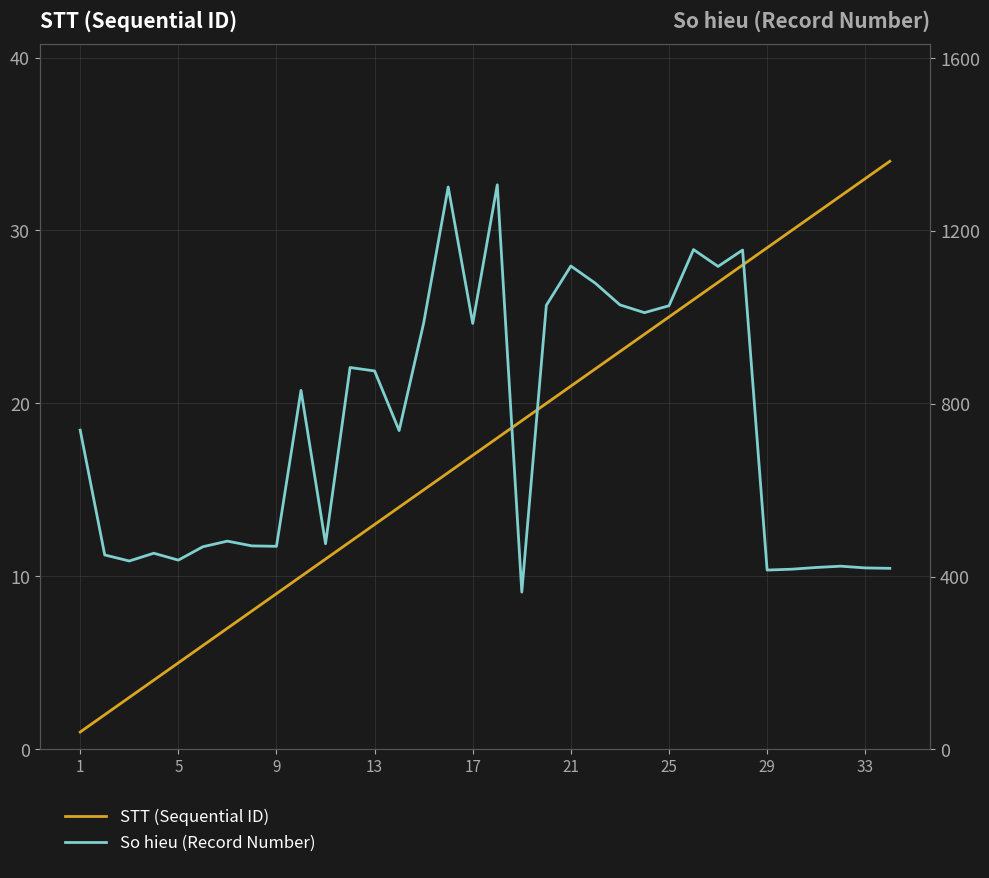

True or false: STT (Sequential ID) and So hieu (Record Number) intersect in this chart.

False